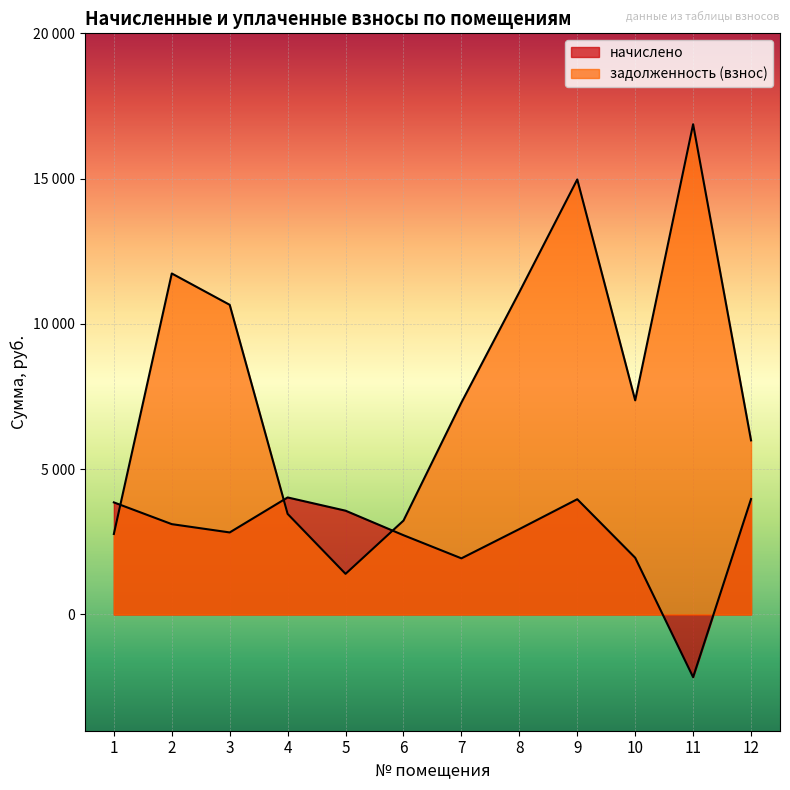

What is the sum of all начислено values?

32727.7